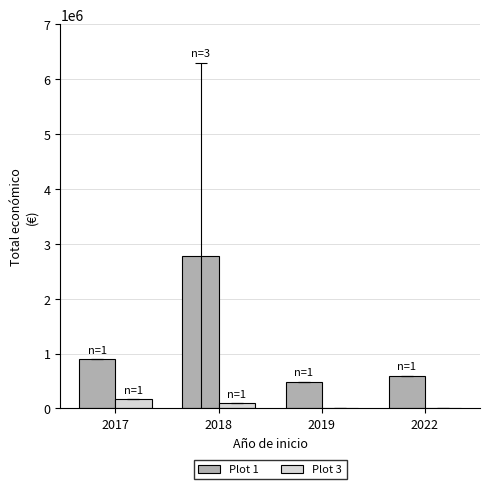

What are all the series names shown in the legend?

Plot 1, Plot 3